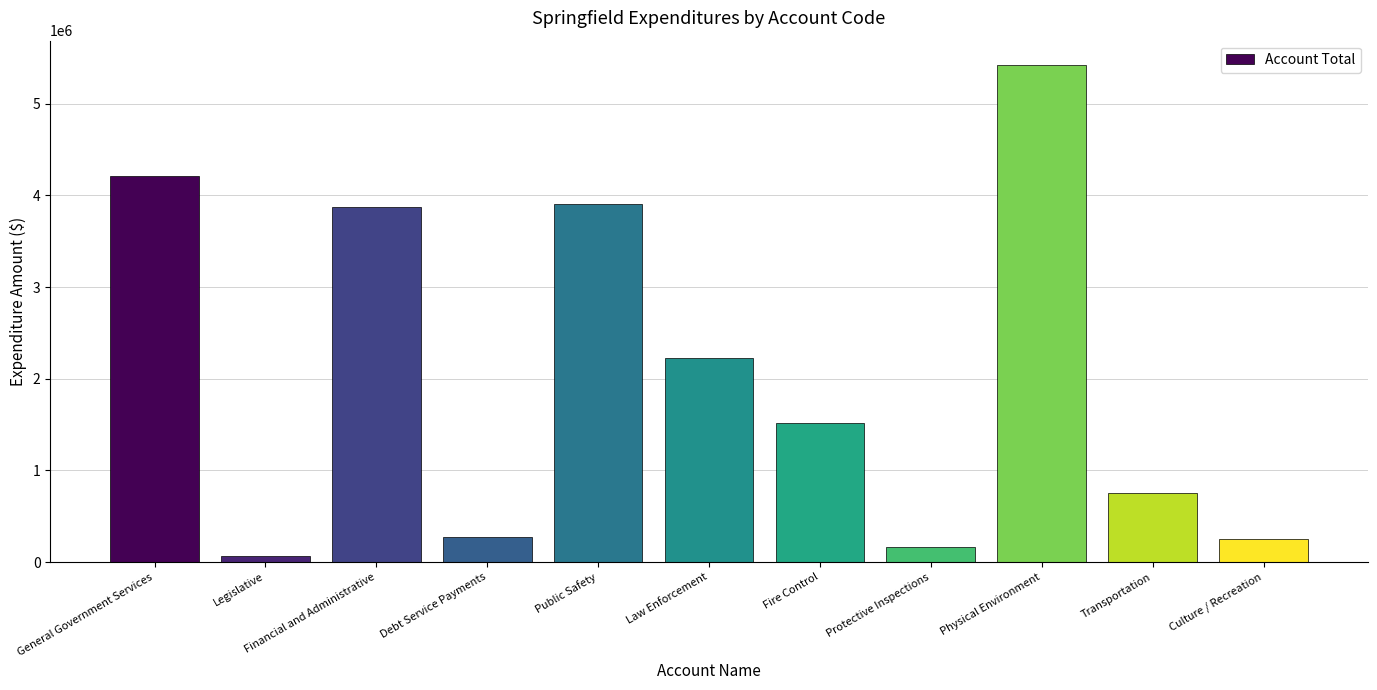

Where is the data nearest to the value 2739930?

Law Enforcement